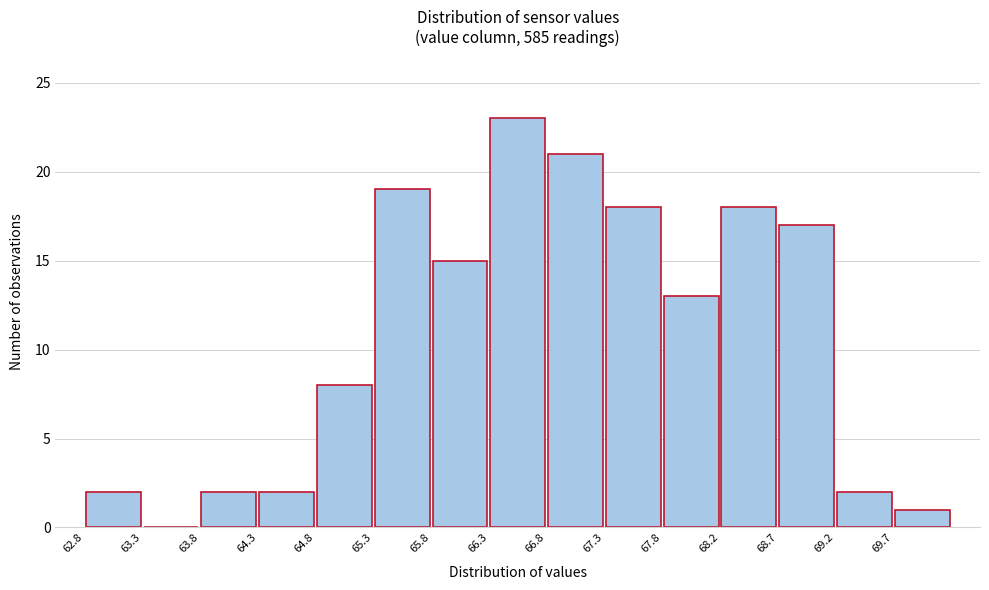

Reading left to right, transcribe this chart: for each bar, give the range it covers on the x-axis and its height. Neither the bar edges nor the heights are printed on the chart, so give them approximately, as read against the axes.

62.80 to 63.30: 2
63.30 to 63.80: 0
63.80 to 64.30: 2
64.30 to 64.80: 2
64.80 to 65.30: 8
65.30 to 65.75: 19
65.75 to 66.25: 15
66.25 to 66.75: 23
66.75 to 67.25: 21
67.25 to 67.75: 18
67.75 to 68.25: 13
68.25 to 68.75: 18
68.75 to 69.25: 17
69.25 to 69.75: 2
69.75 to 70.20: 1